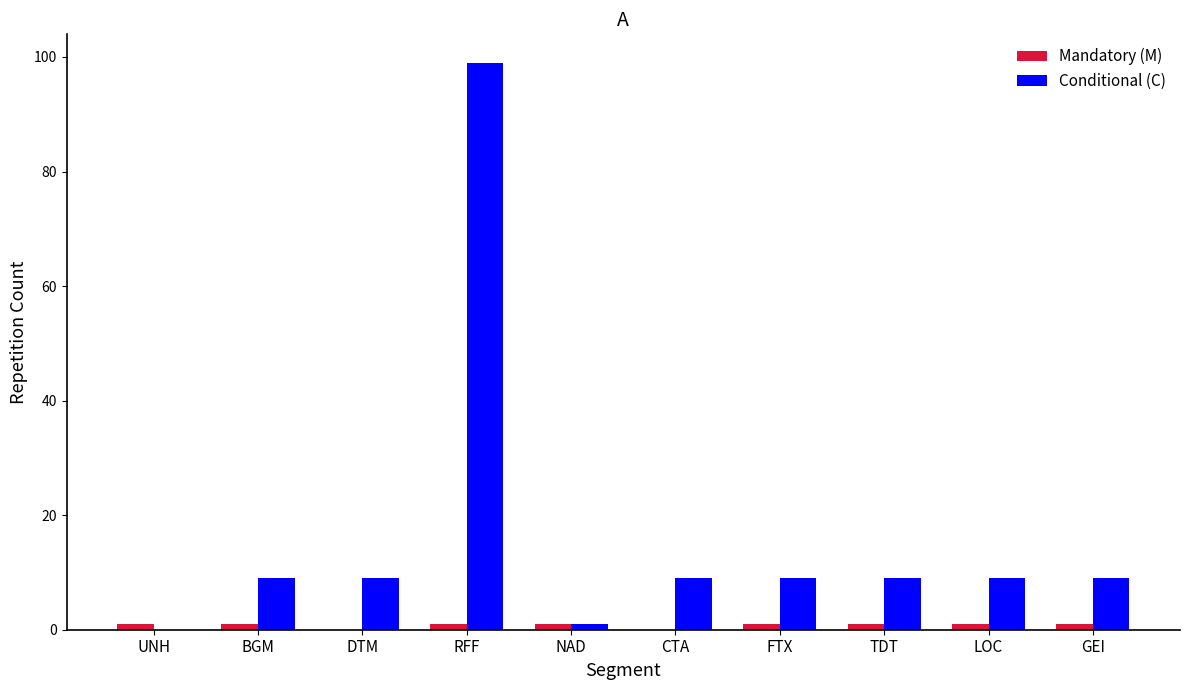

Is it true that Conditional (C) equals 9 at DTM?

True